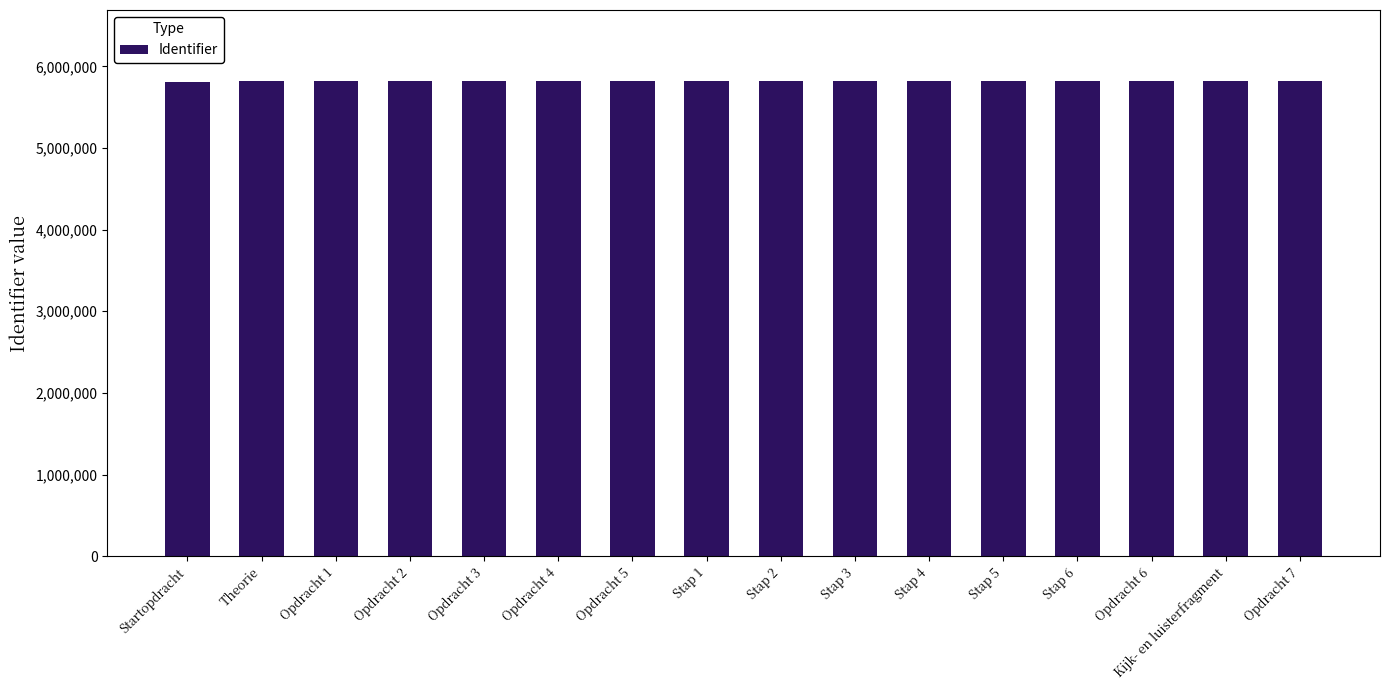

What is the value of the 10th bar from the left?

5816100